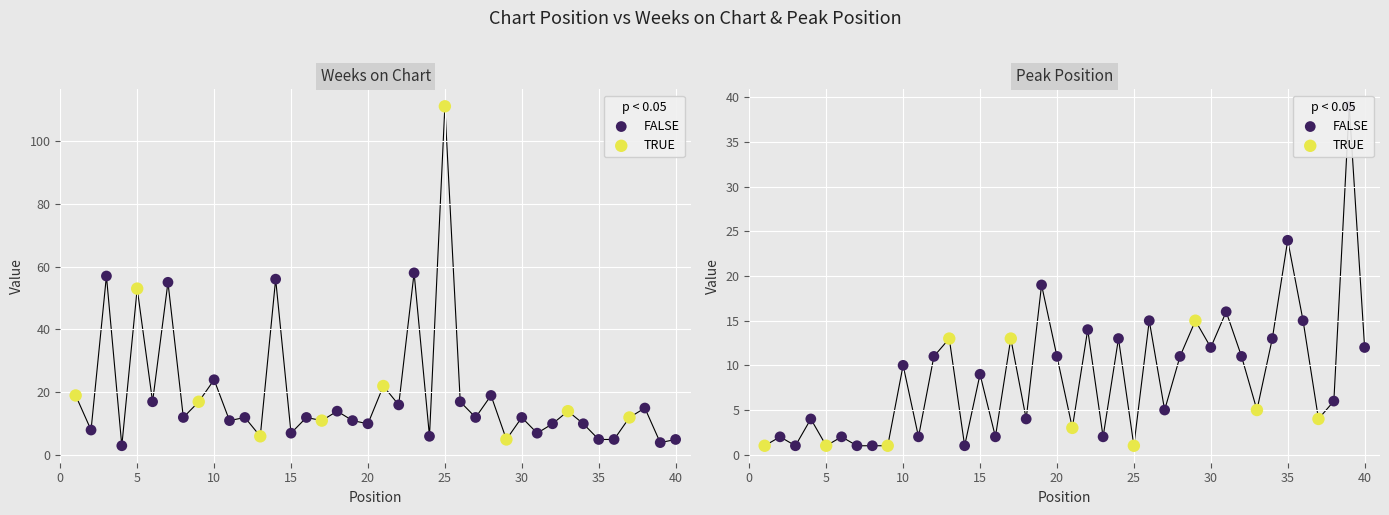

Which series has the largest total across all categories?

Weeks on Chart